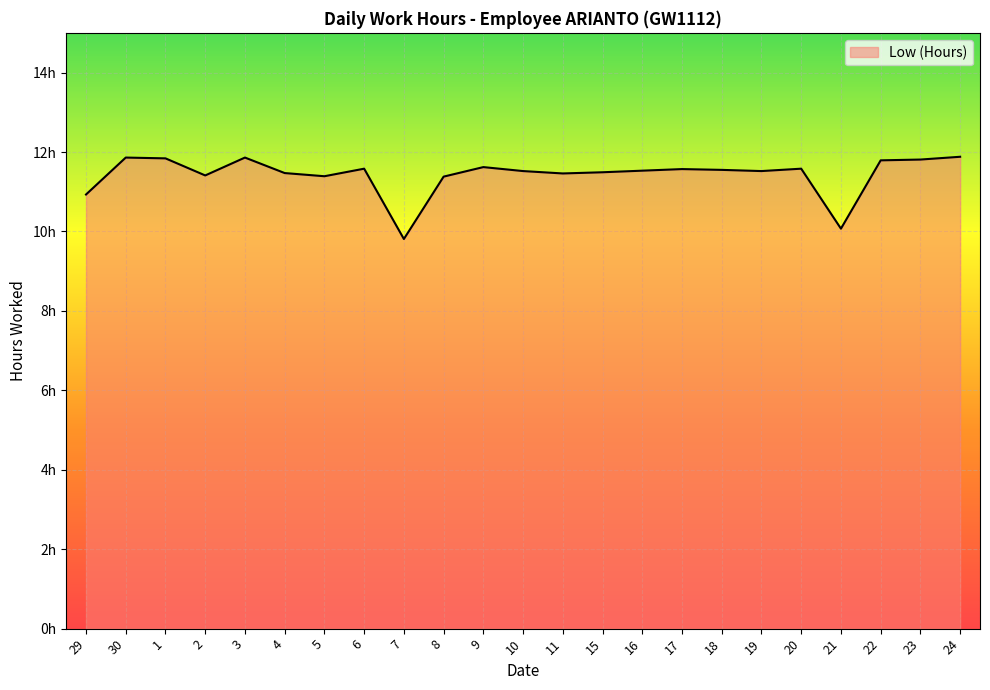

Reading left to right, list all the values displayed in this chart.

29=10.9	30=11.9	1=11.8	2=11.4	3=11.9	4=11.5	5=11.4	6=11.6	7=9.8	8=11.4	9=11.6	10=11.5	11=11.5	15=11.5	16=11.5	17=11.6	18=11.6	19=11.5	20=11.6	21=10.1	22=11.8	23=11.8	24=11.9